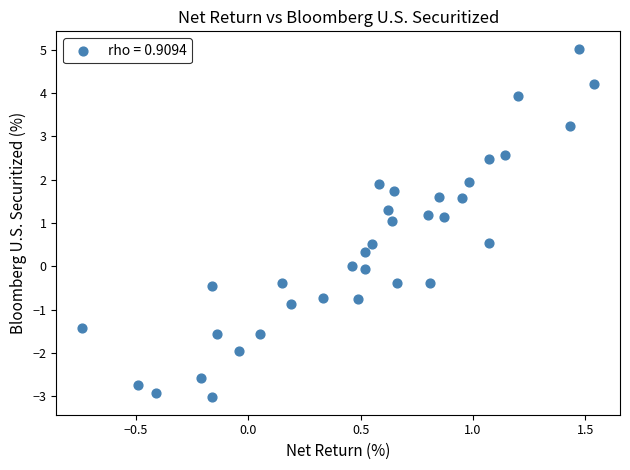

What is the range of Y values (max minus min)?

8.0